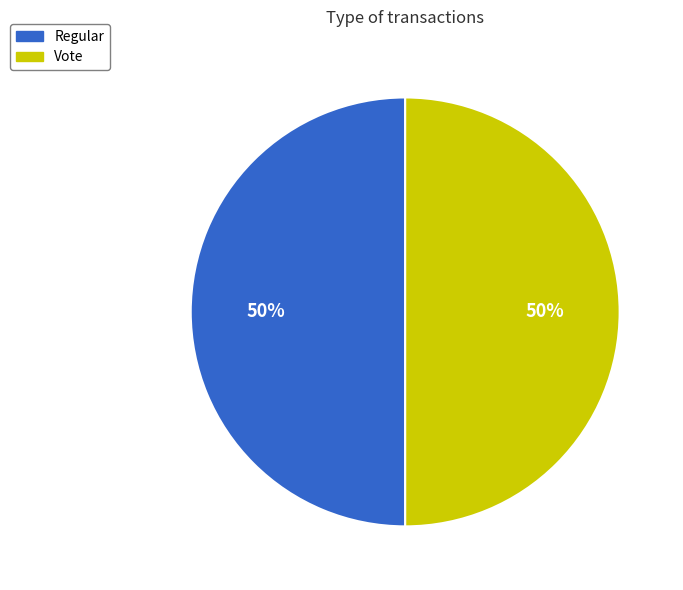

To the nearest percent, what portion does Regular represent?

50%